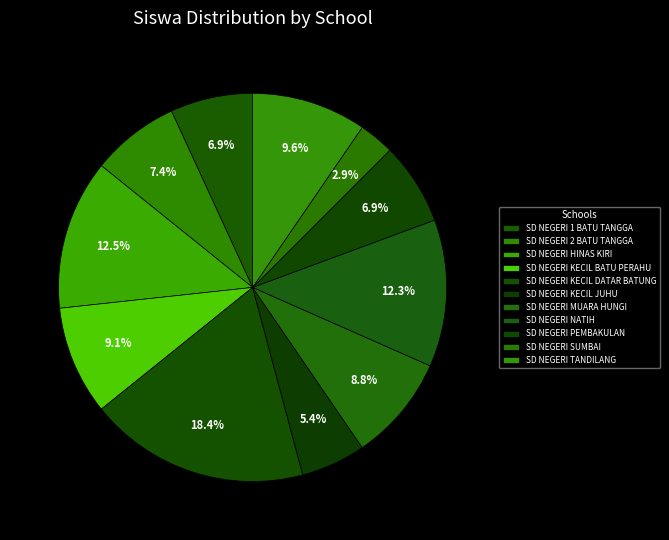

True or false: SD NEGERI MUARA HUNGI accounts for 9% of the total.

True